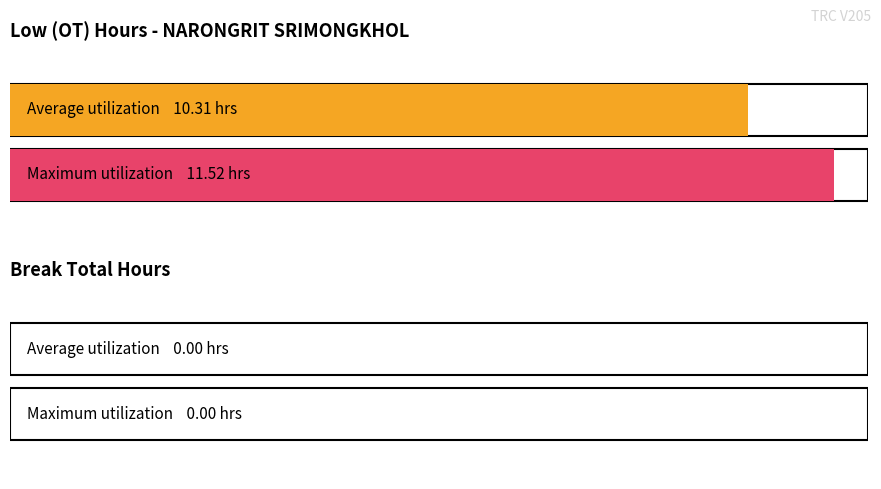

What is the greatest value displayed?

11.5